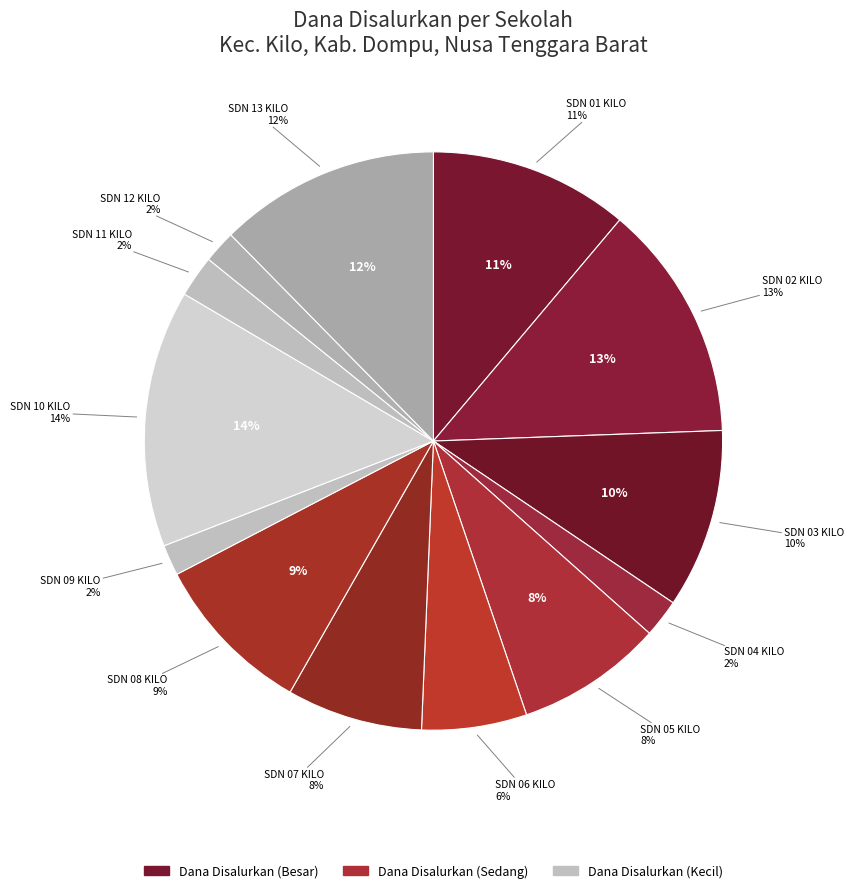

Between SD NEGERI 05 KILO and SD NEGERI 10 KILO, which is larger?

SD NEGERI 10 KILO